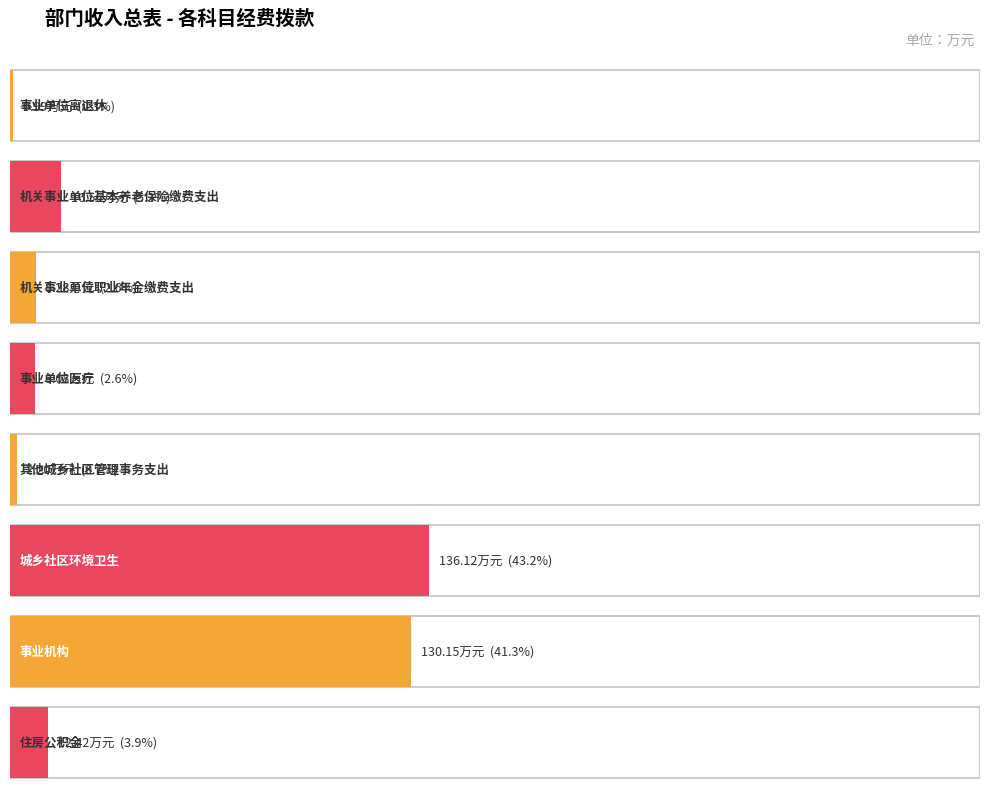

What is the approximate value at 机关事业单位基本养老保险缴费支出?

16.6